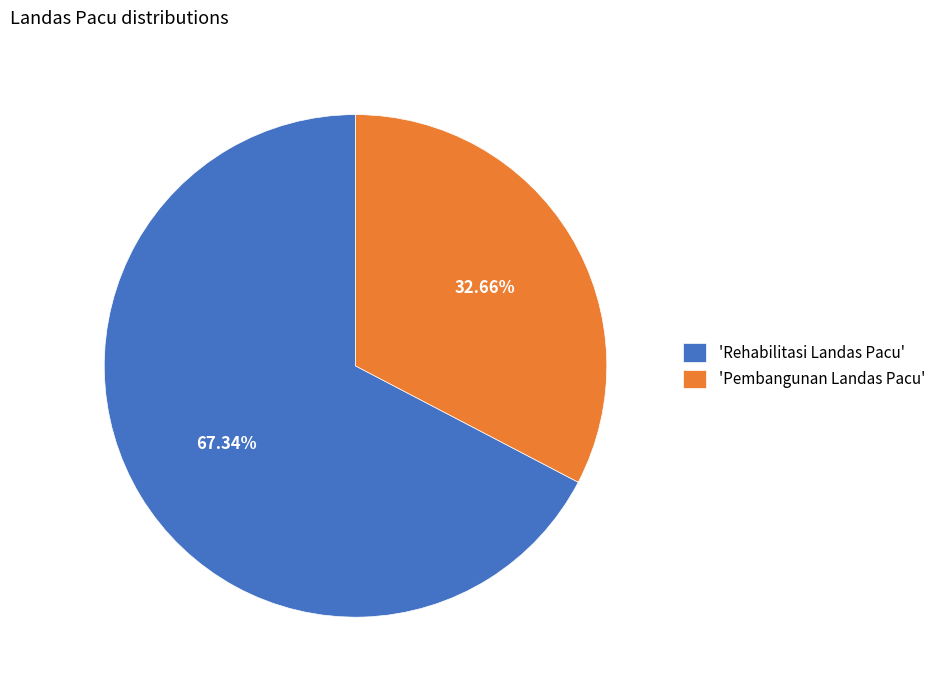

Is there any slice that represents more than half of the pie?

Yes